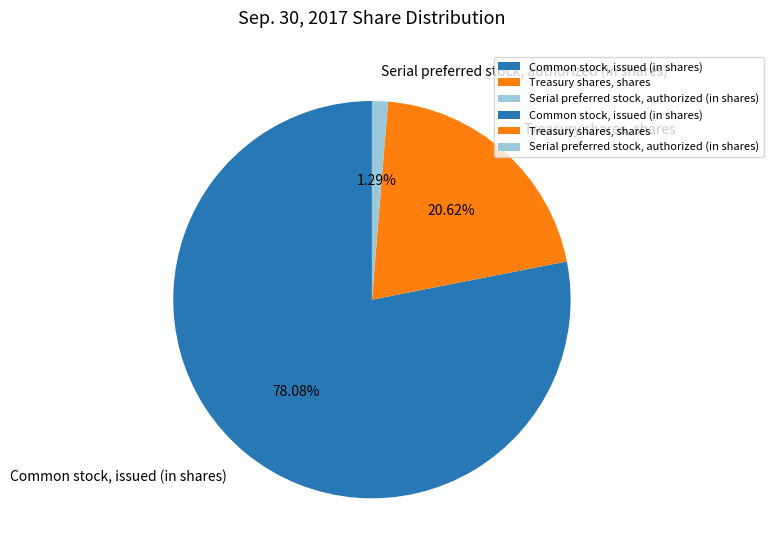

Between Serial preferred stock, authorized (in shares) and Common stock, issued (in shares), which is larger?

Common stock, issued (in shares)